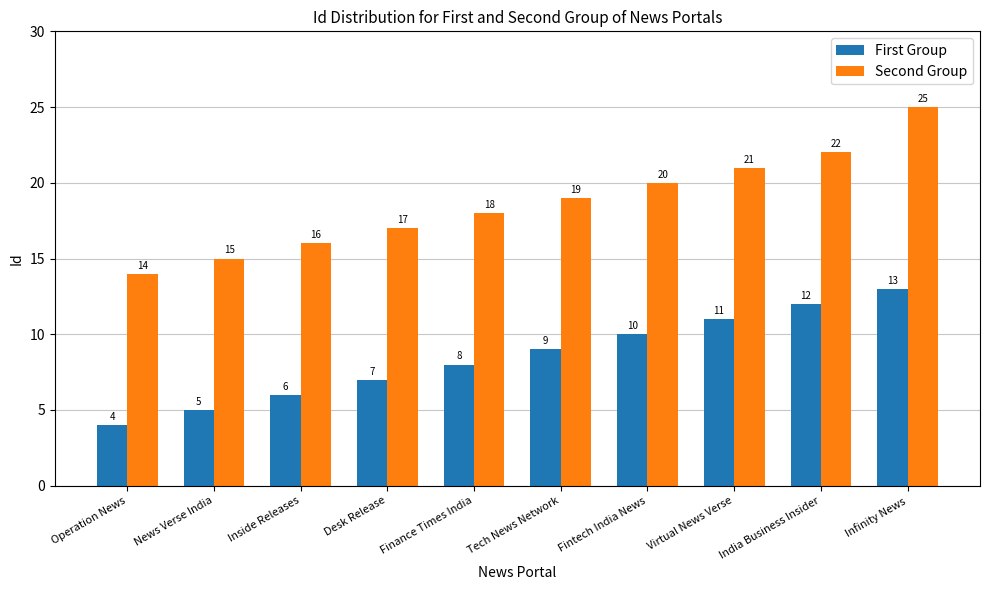

Which category has the lowest value in the Second Group series?

Operation News